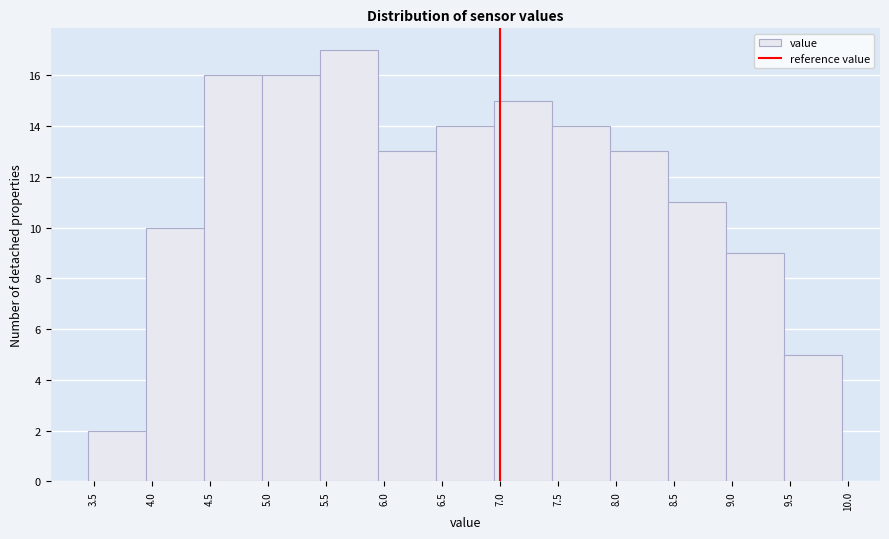

Reading left to right, list every bar in this chart as the range it spans on the x-axis followed by its height. The values are not printed on the chart, so give them approximately, as read against the axis.

3.45 to 3.95: 2
3.95 to 4.45: 10
4.45 to 4.95: 16
4.95 to 5.45: 16
5.45 to 5.95: 17
5.95 to 6.45: 13
6.45 to 6.95: 14
6.95 to 7.45: 15
7.45 to 7.95: 14
7.95 to 8.45: 13
8.45 to 8.95: 11
8.95 to 9.45: 9
9.45 to 9.95: 5